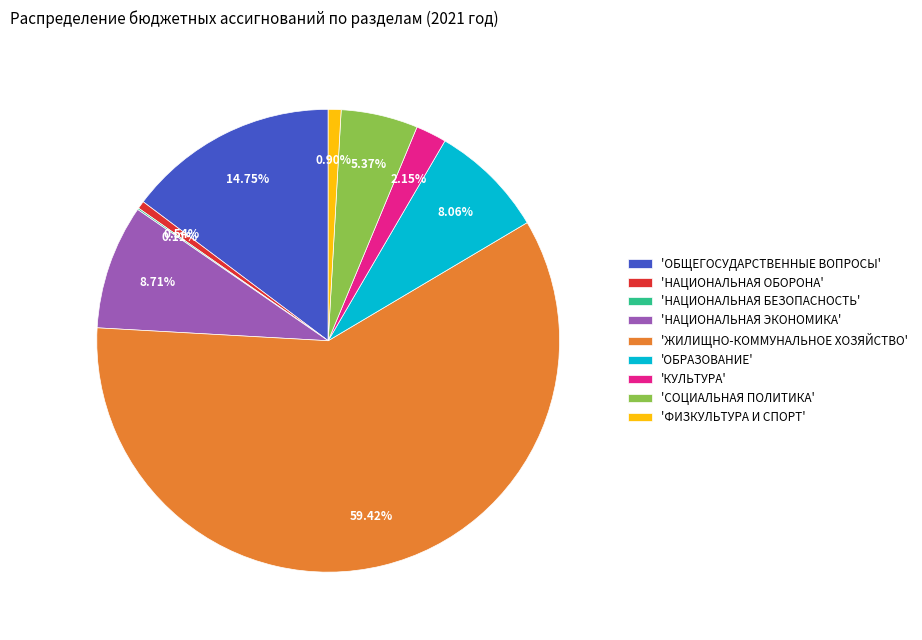

Is there a majority slice in this chart?

Yes